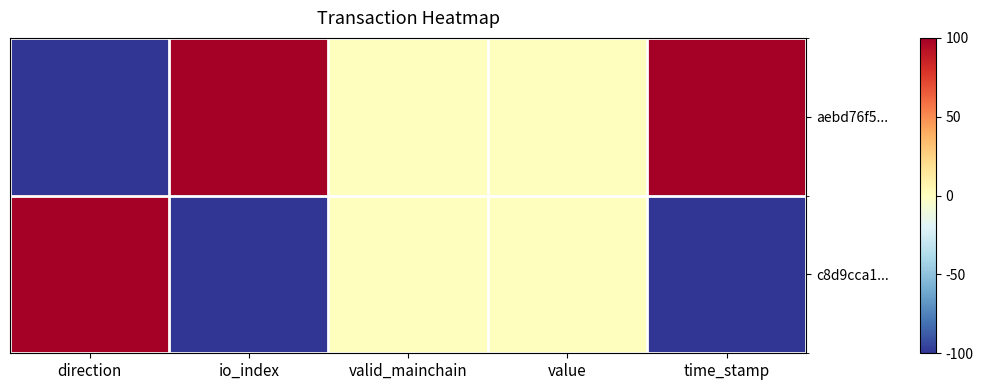

Reading left to right, extract all data points from this chart.

aebd76f5...: direction=-100	io_index=100	valid_mainchain=0	value=0	time_stamp=100
c8d9cca1...: direction=100	io_index=-100	valid_mainchain=0	value=0	time_stamp=-100